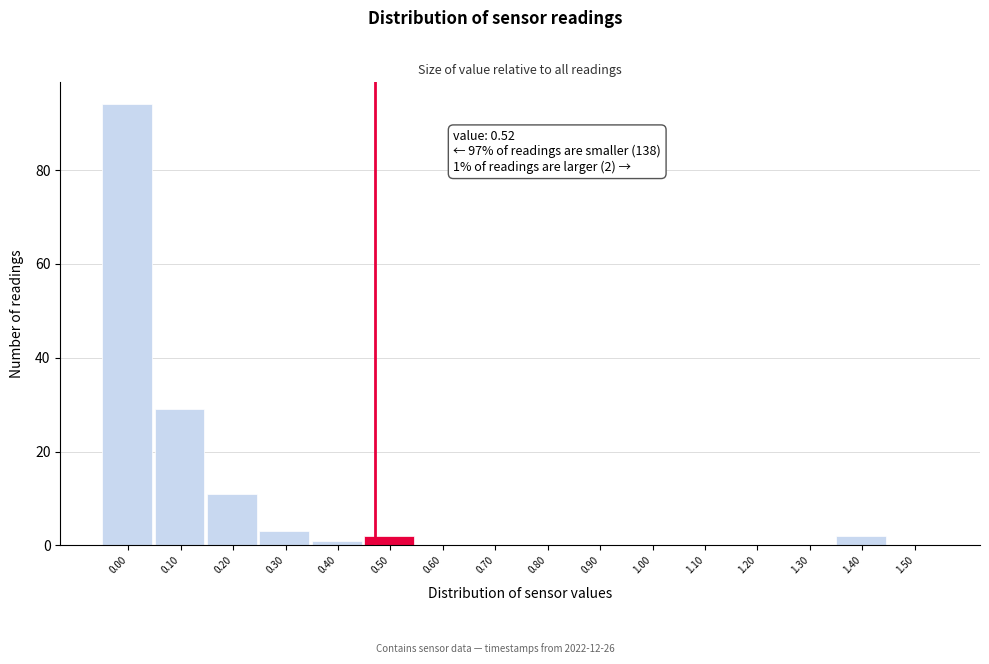

Reading right to left, transcribe all the data shown in this chart.

1.50=0	1.40=2	1.30=0	1.20=0	1.10=0	1.00=0	0.90=0	0.80=0	0.70=0	0.60=0	0.50=2	0.40=1	0.30=3	0.20=11	0.10=29	0.00=94